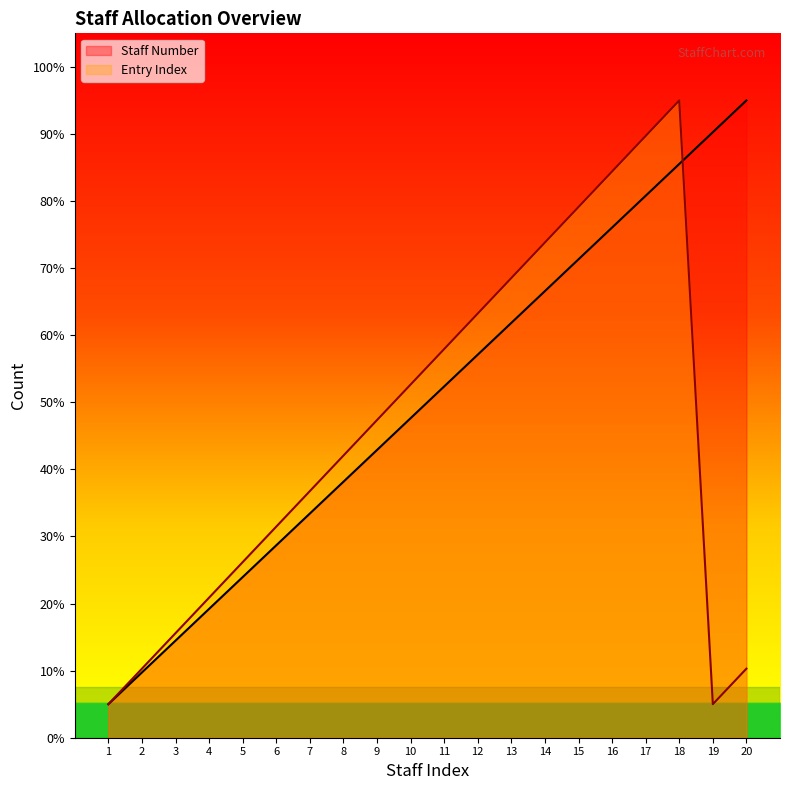

What are all the series names shown in the legend?

Staff Number, Entry Index